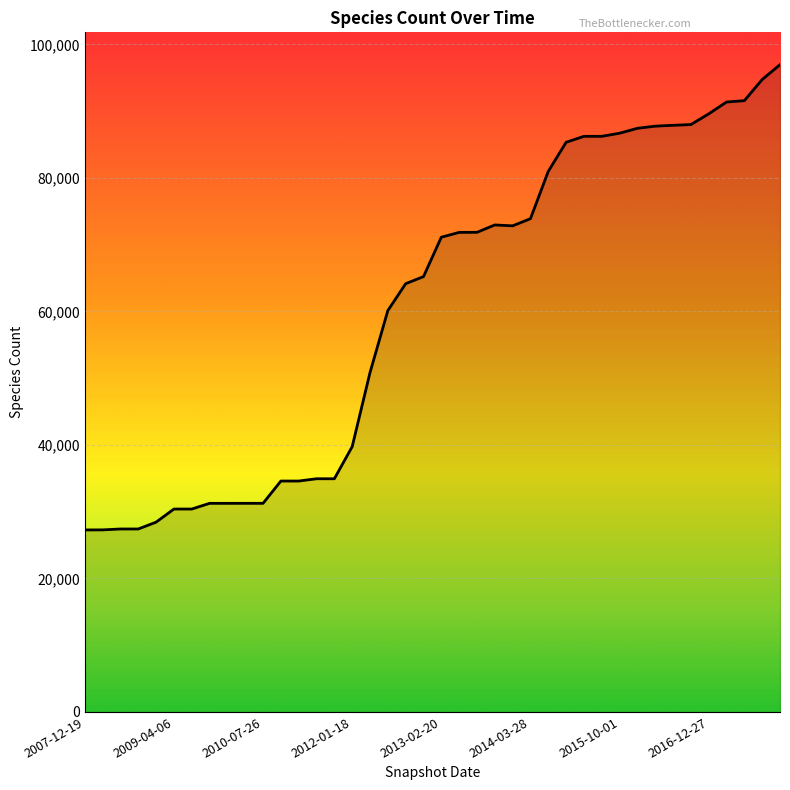

What is the minimum value shown in the chart?

27267